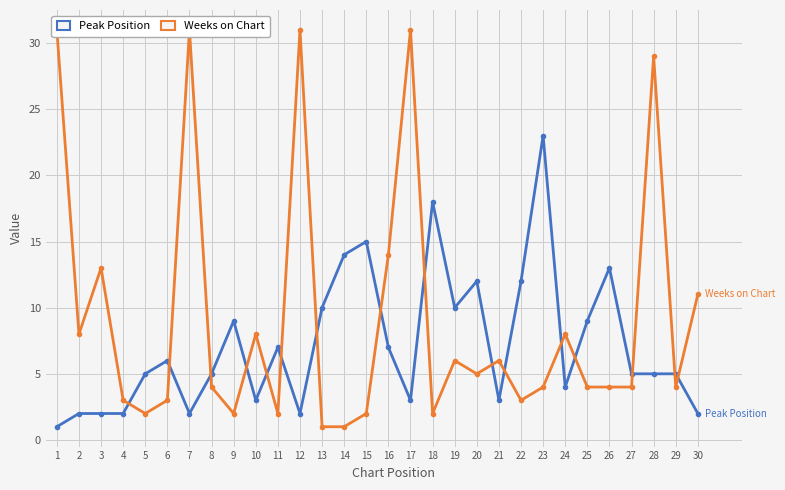

True or false: Weeks on Chart has a value of 1 at 23.

False